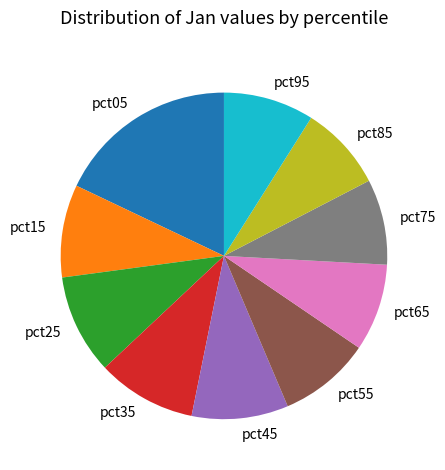

Approximately how many times larger is the value at pct05 compared to pct35?

1.8